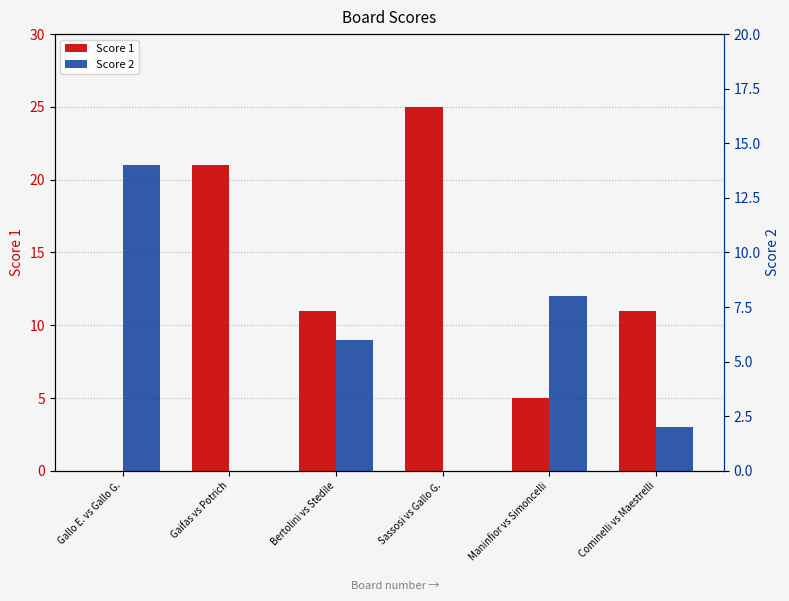

Rank the series by their maximum value, from highest to lowest.

Score 1, Score 2